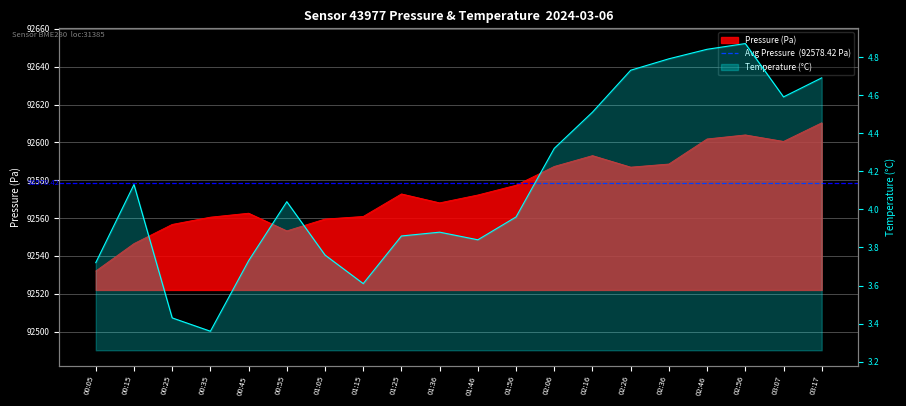

What is the average value of the Pressure (Pa) series?

92574.7